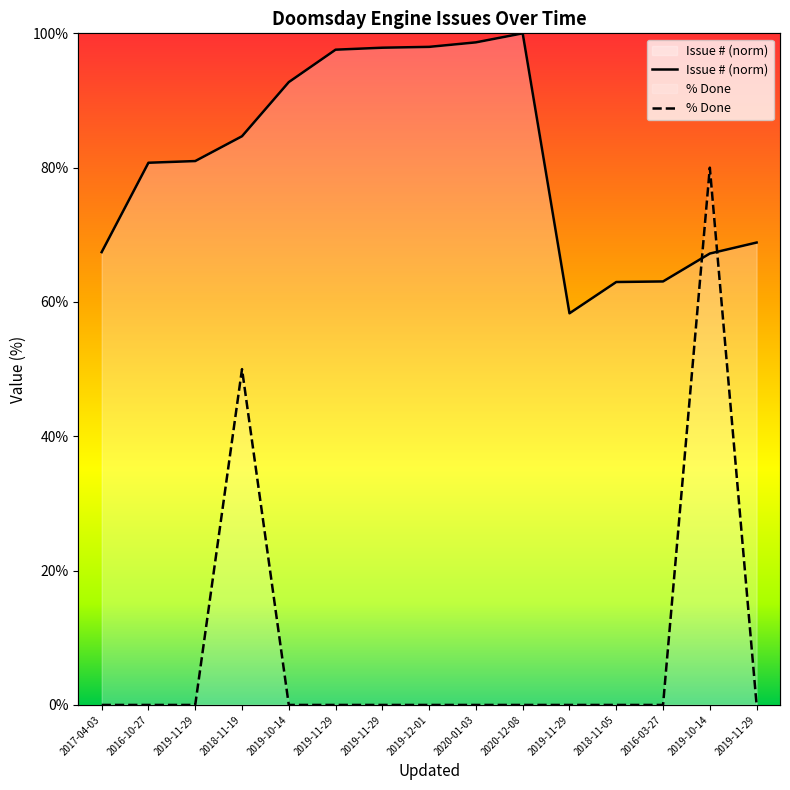

At which category is the sum across all series the highest?

2019-10-14